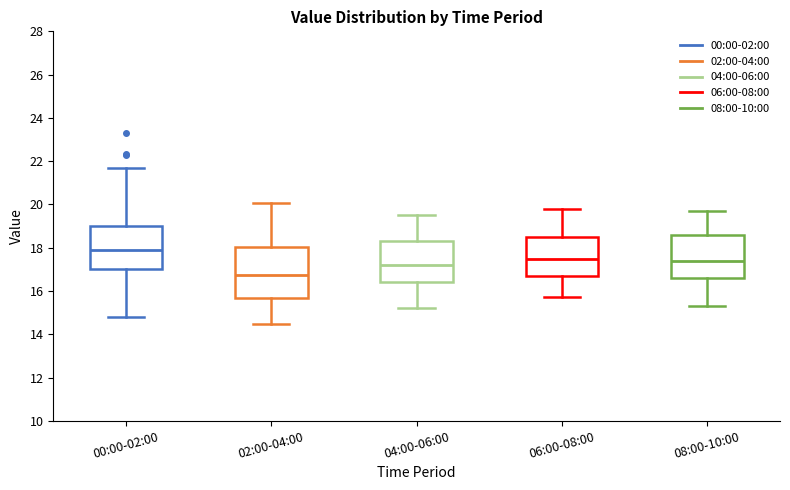

Reading left to right, read every box against the y-axis: the position of its median line, the range the box covers, and the ends of its whiskers. The values are not printed on the chart, so give them approximately, as read against the axis.

00:00-02:00: median 18.0, box 17.0 to 19.0, whiskers 14.8 to 21.6
02:00-04:00: median 16.8, box 15.6 to 18.0, whiskers 14.4 to 20.0
04:00-06:00: median 17.2, box 16.4 to 18.4, whiskers 15.2 to 19.6
06:00-08:00: median 17.6, box 16.8 to 18.6, whiskers 15.8 to 19.8
08:00-10:00: median 17.4, box 16.6 to 18.6, whiskers 15.4 to 19.8